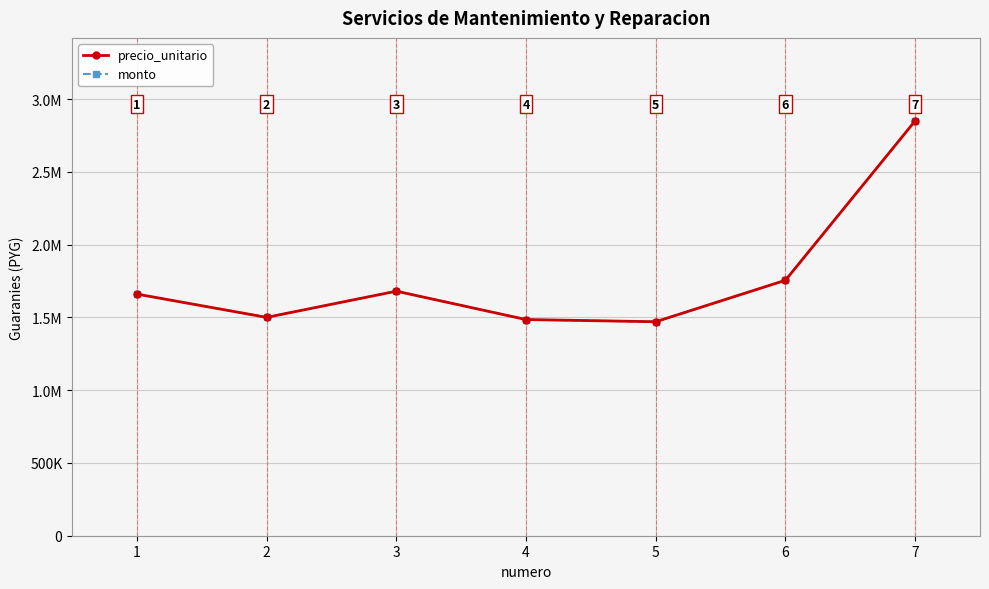

Which series has the largest range (max minus min)?

precio_unitario